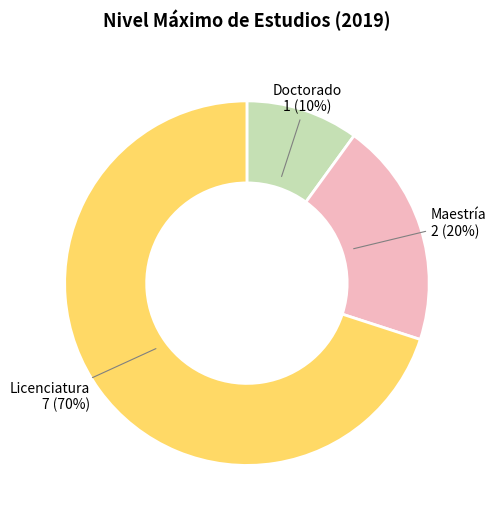

Which slice is the largest?

Licenciatura